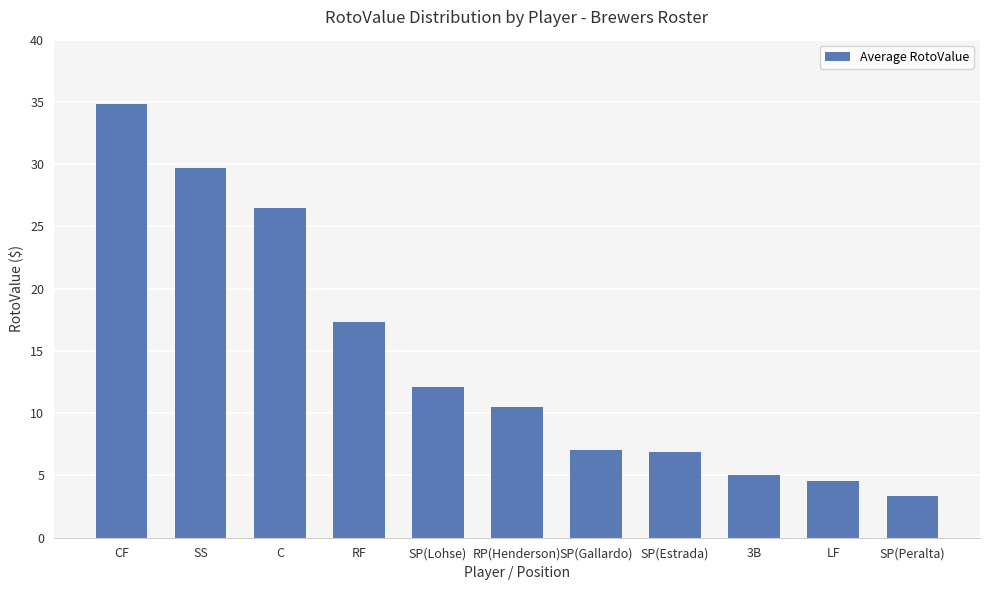

Count the number of values greater than 10.

6